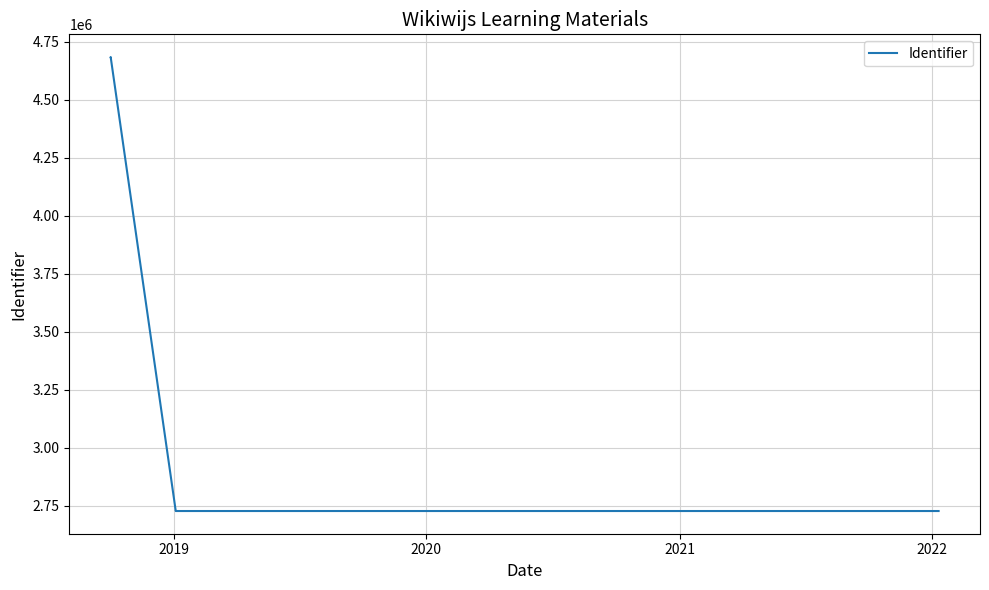

Where is the data nearest to the value 3704883?

2022